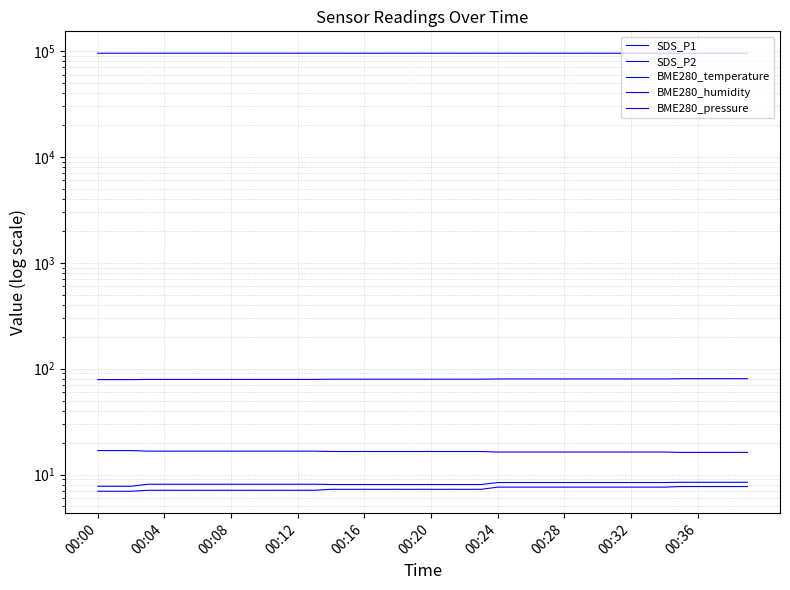

What is the difference between the highest and lowest values at 00:32?

95264.3